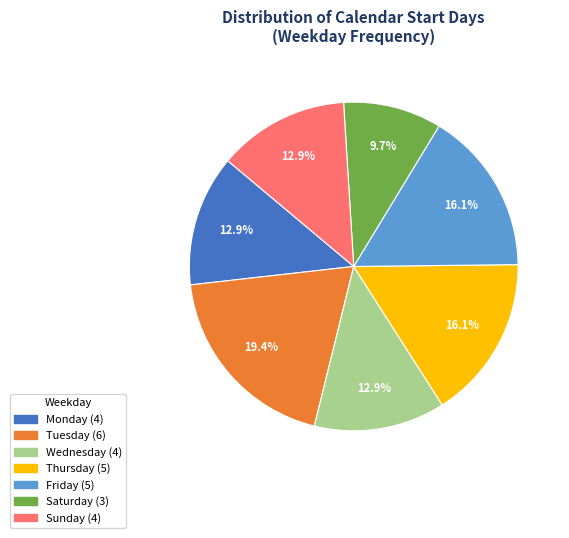

Is there any slice that represents more than half of the pie?

No